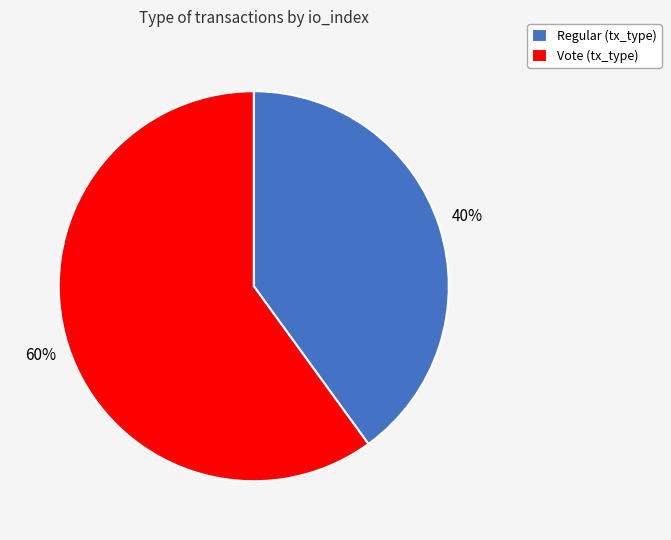

How many segments does this pie chart have?

2